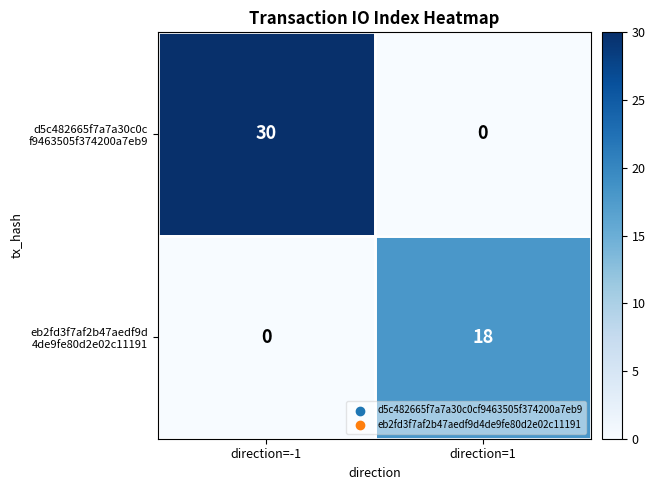

Which label corresponds to the largest value in the chart?

direction=-1